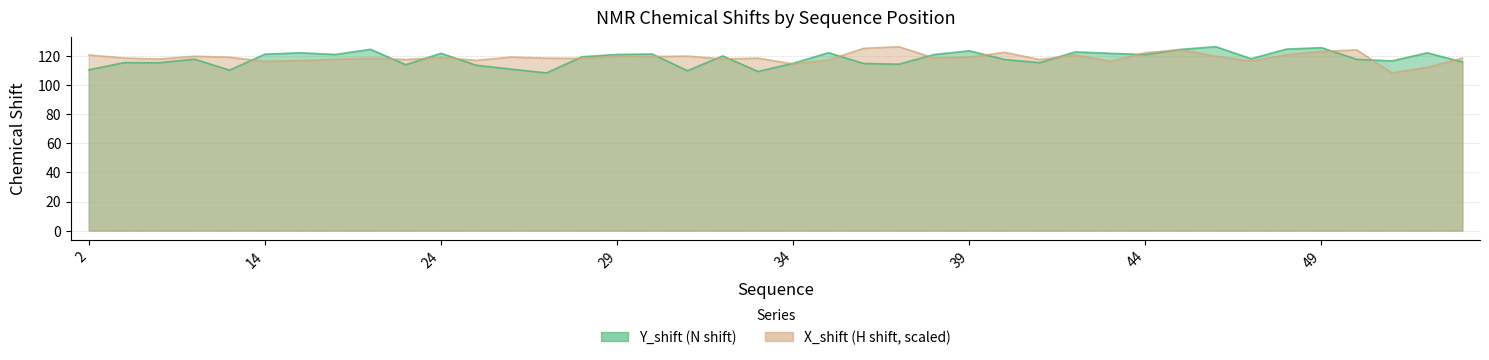

Reading left to right, list all the values displayed in this chart.

Y_shift: 2=110.6	3=115.6	11=115.5	12=118.0	13=110.4	14=121.4	15=122.4	21=121.2	22=124.8	23=114.2	24=122.0	25=113.8	26=111.1	27=108.5	28=119.6	29=121.2	30=121.5	31=110.0	32=120.2	33=109.5	34=115.1	35=122.4	36=115.0	37=114.5	38=121.2	39=123.7	40=117.7	41=115.6	42=123.0	43=122.0	44=121.1	45=124.7	46=126.5	47=118.3	48=124.9	49=125.9	50=117.9	51=116.8	52=122.4	53=116.0
X_shift: 2=120.9	3=118.7	11=118.0	12=120.0	13=119.3	14=116.5	15=116.9	21=117.9	22=118.6	23=117.7	24=119.1	25=117.2	26=119.4	27=118.6	28=118.5	29=120.1	30=119.8	31=120.1	32=118.1	33=118.7	34=114.7	35=117.4	36=125.4	37=126.5	38=118.8	39=119.4	40=122.7	41=117.7	42=120.8	43=116.5	44=122.4	45=124.5	46=120.0	47=116.6	48=121.0	49=123.3	50=124.4	51=108.5	52=112.3	53=118.7